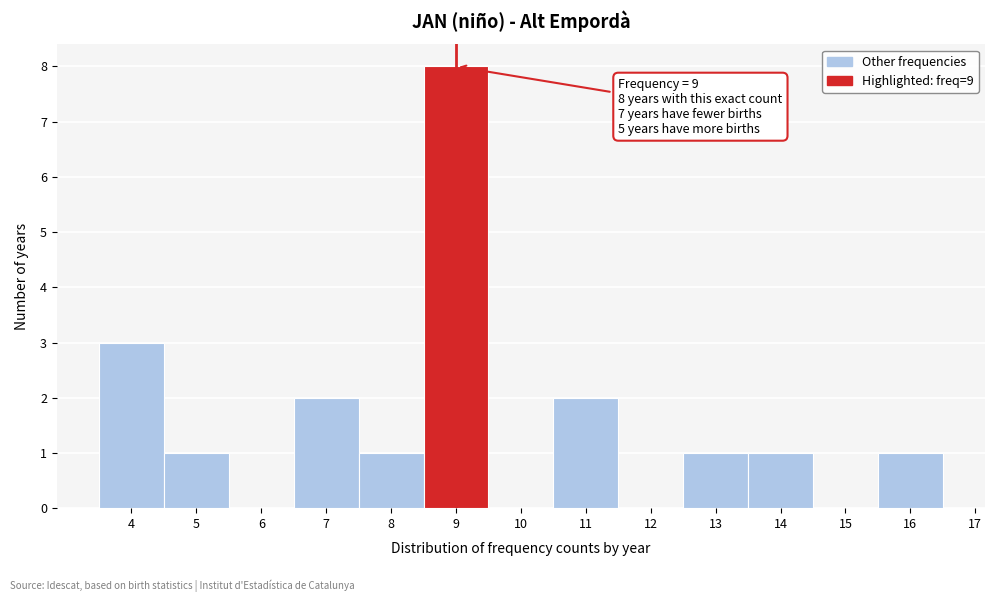

Which range on the x-axis has the tallest bar?

8.5 to 9.5